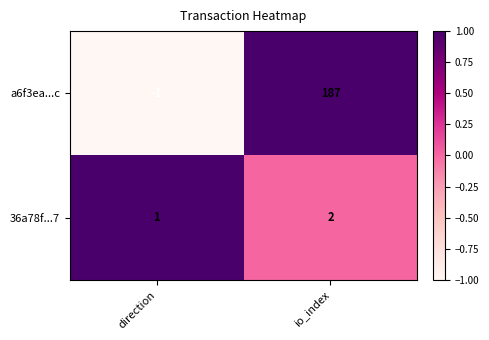

Reading left to right, what are all the values shown in this chart?

a6f3ea...c: direction=-1	io_index=187
36a78f...7: direction=1	io_index=2